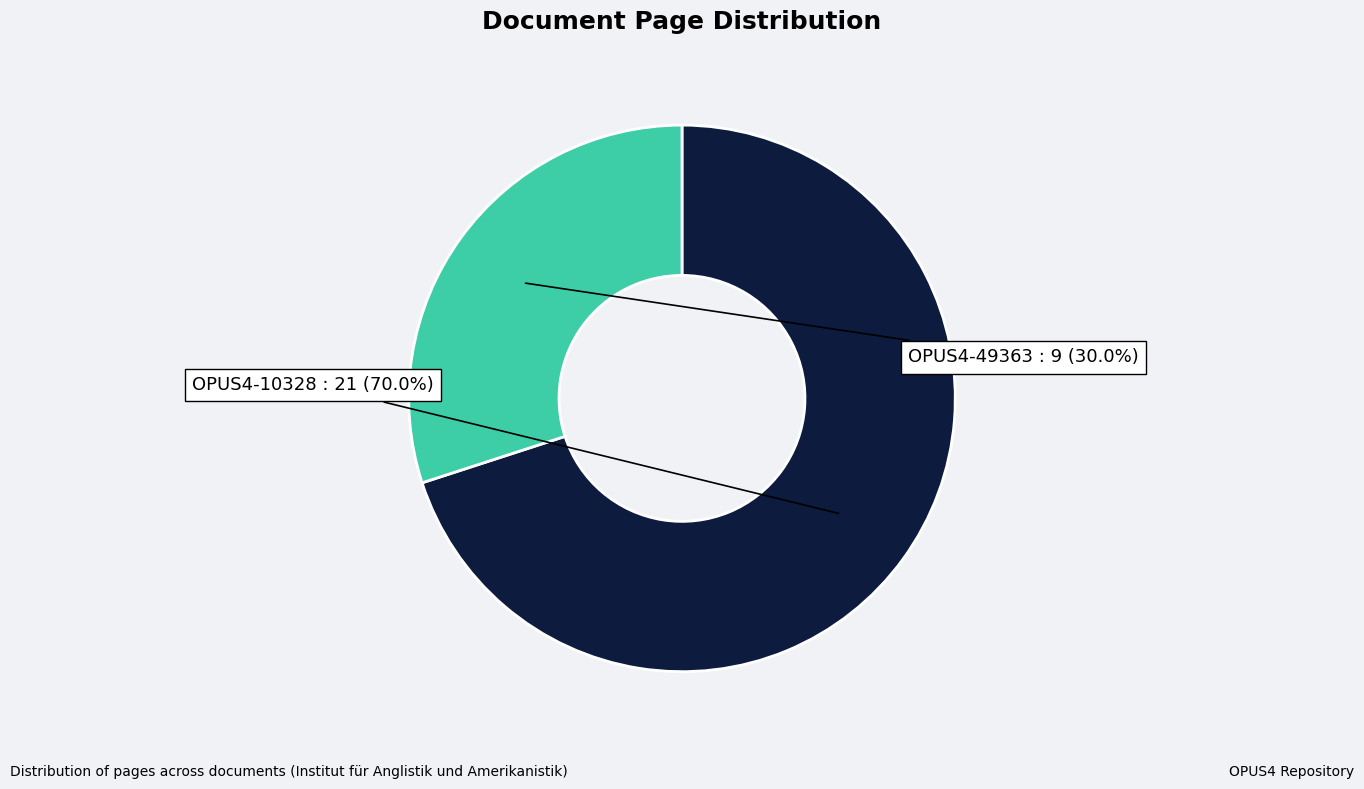

Is there any slice that represents more than half of the pie?

Yes